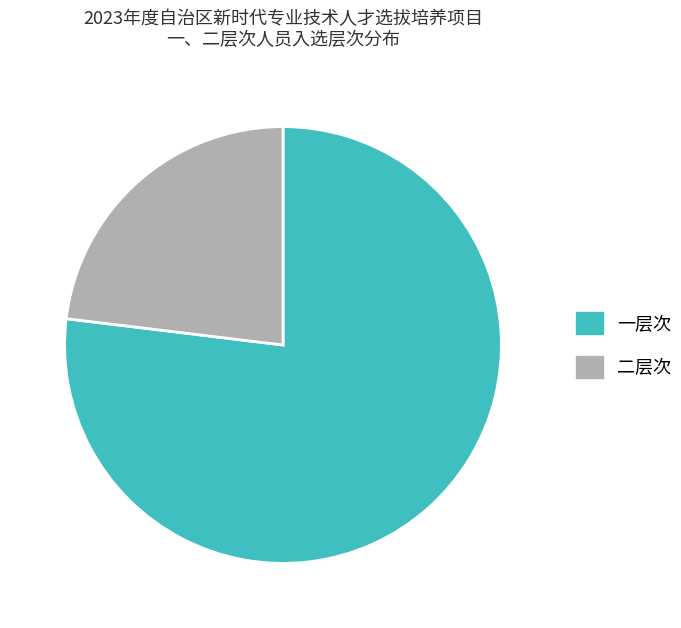

Which category accounts for the majority?

一层次